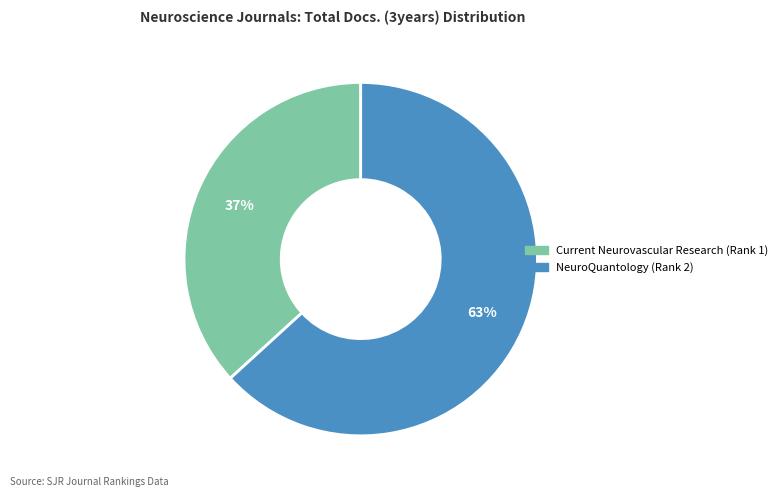

The Current Neurovascular Research (Rank 1) slice represents 30% of the pie. True or false?

False